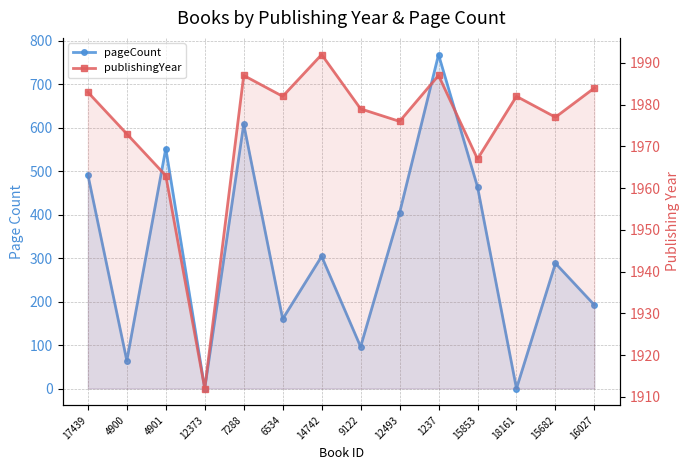

How many values in the publishingYear series exceed 1982?

5